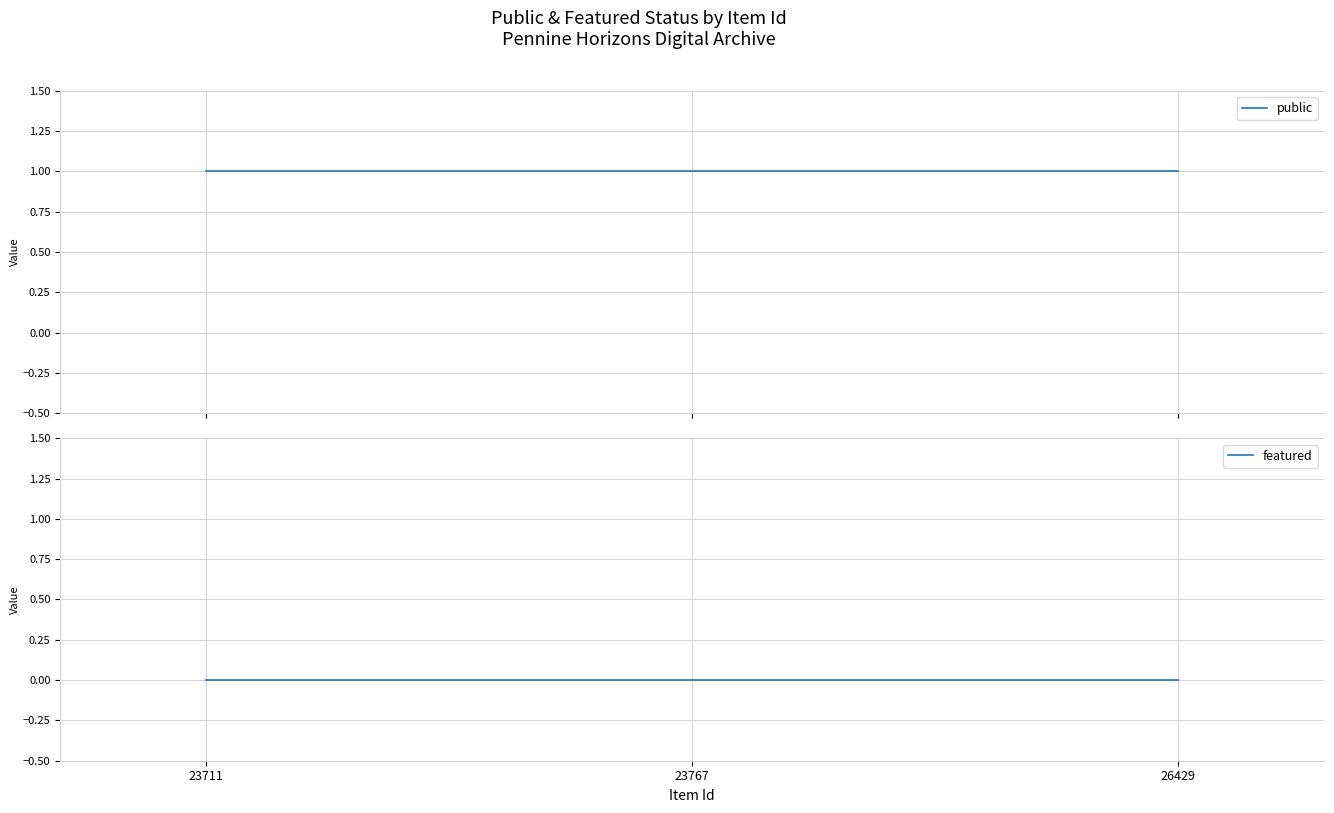

At which category does the chart reach its minimum across all series?

23711